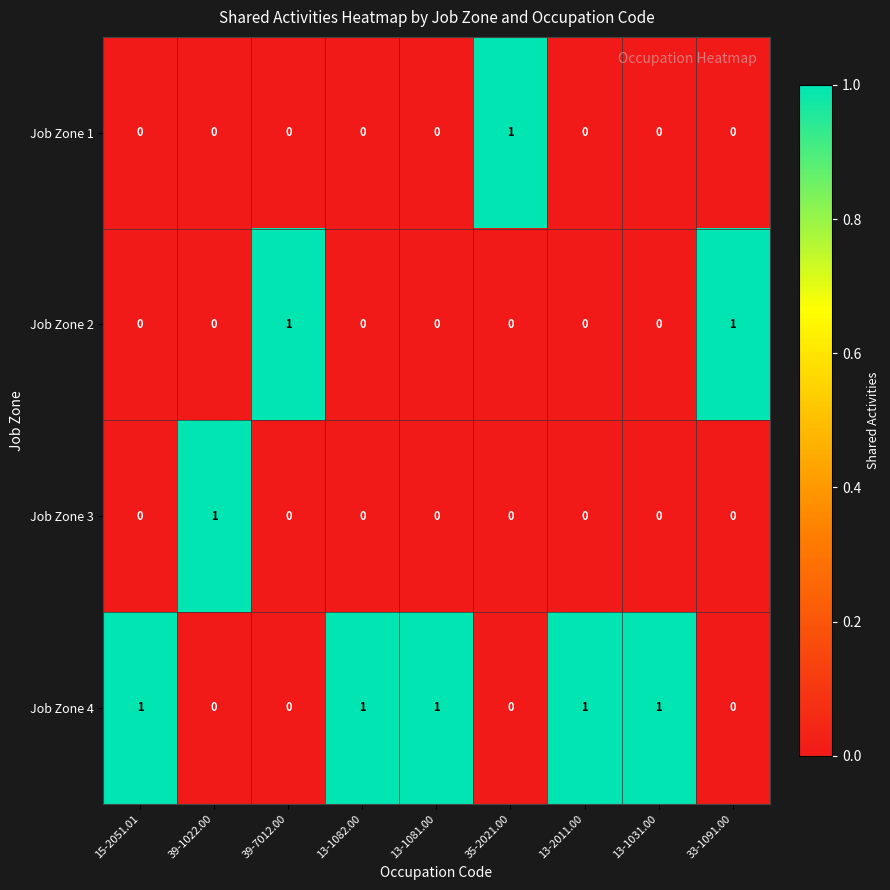

True or false: Job Zone 2 has a value of 0 at 13-1082.00.

True